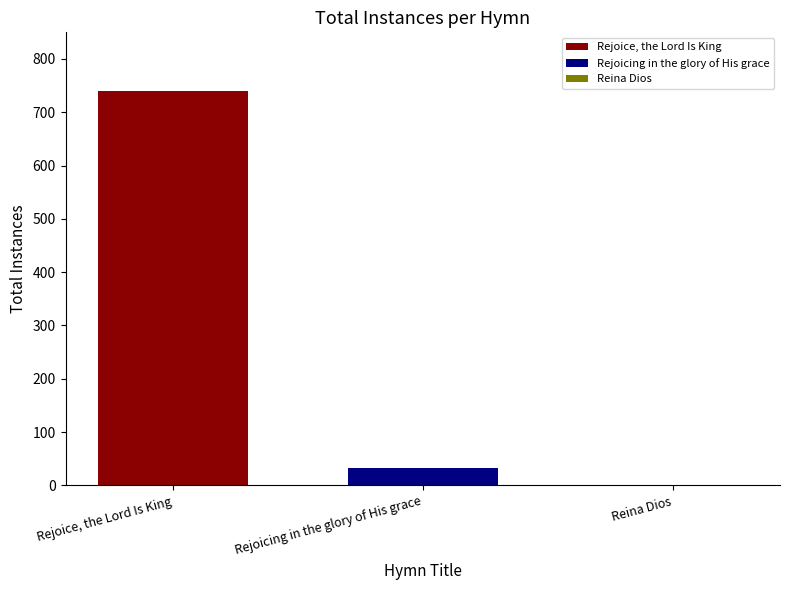

What is the greatest value displayed?

739